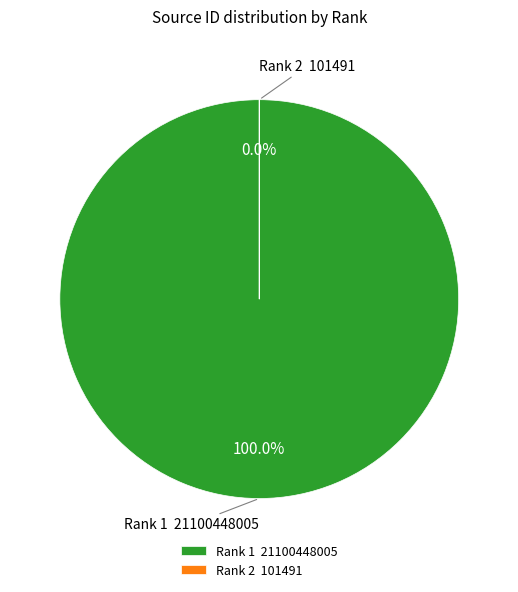

Rank the categories by value from highest to lowest.

Rank 1 (21100448005), Rank 2 (101491)